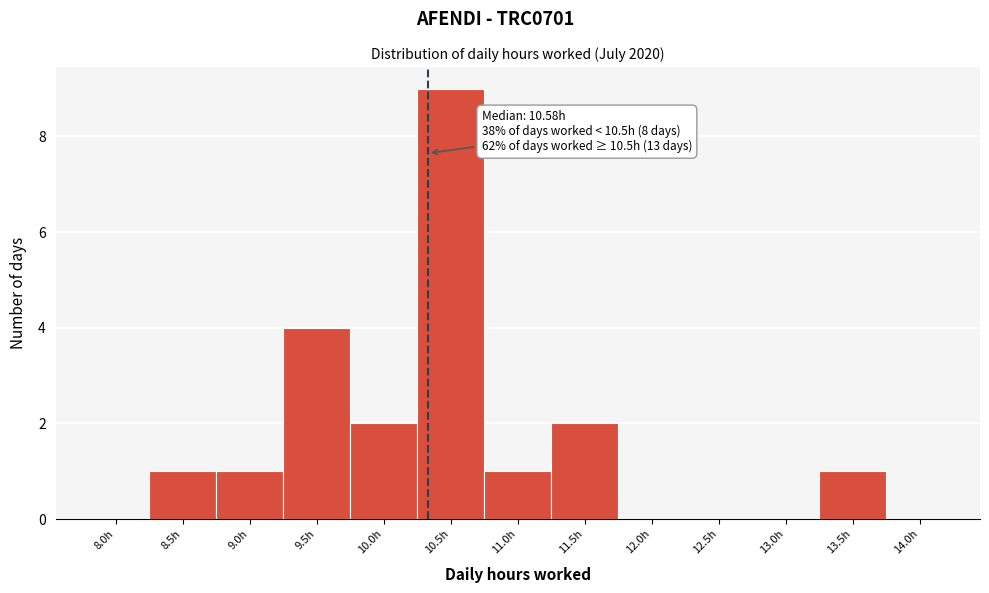

Reading right to left, list all the values displayed in this chart.

14.0h=0	13.5h=1	13.0h=0	12.5h=0	12.0h=0	11.5h=2	11.0h=1	10.5h=9	10.0h=2	9.5h=4	9.0h=1	8.5h=1	8.0h=0